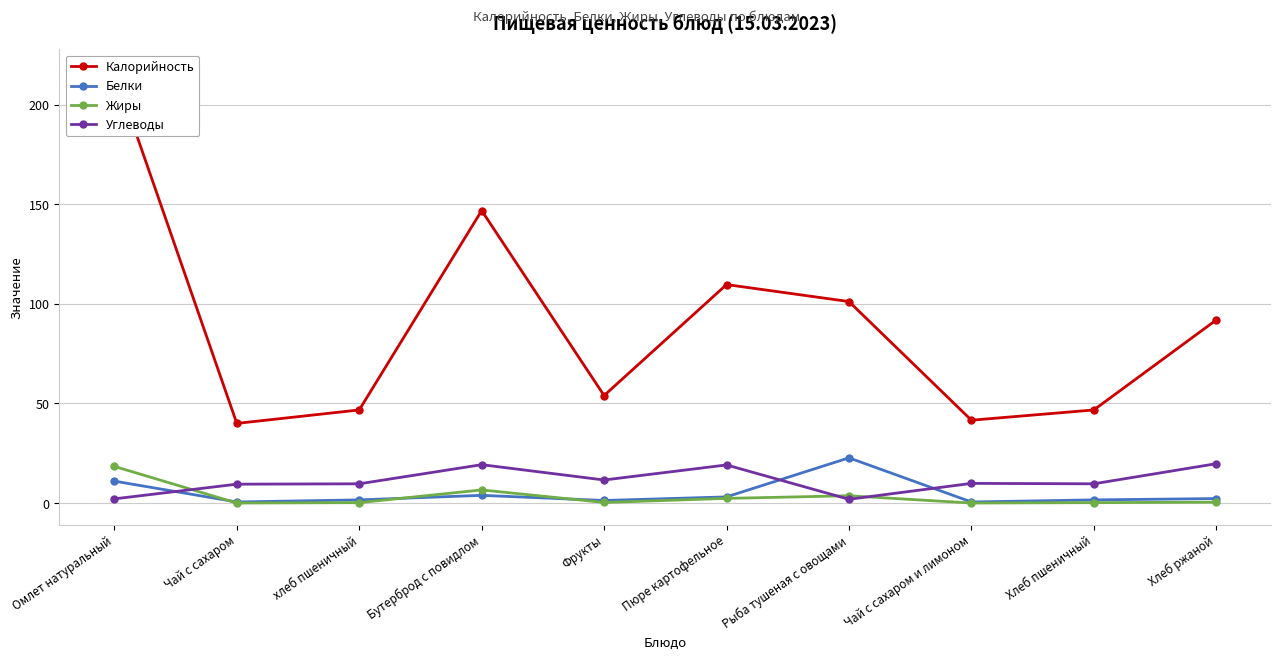

At Хлеб пшеничный, list the series in order from smallest to largest.

Жиры, Белки, Углеводы, Калорийность